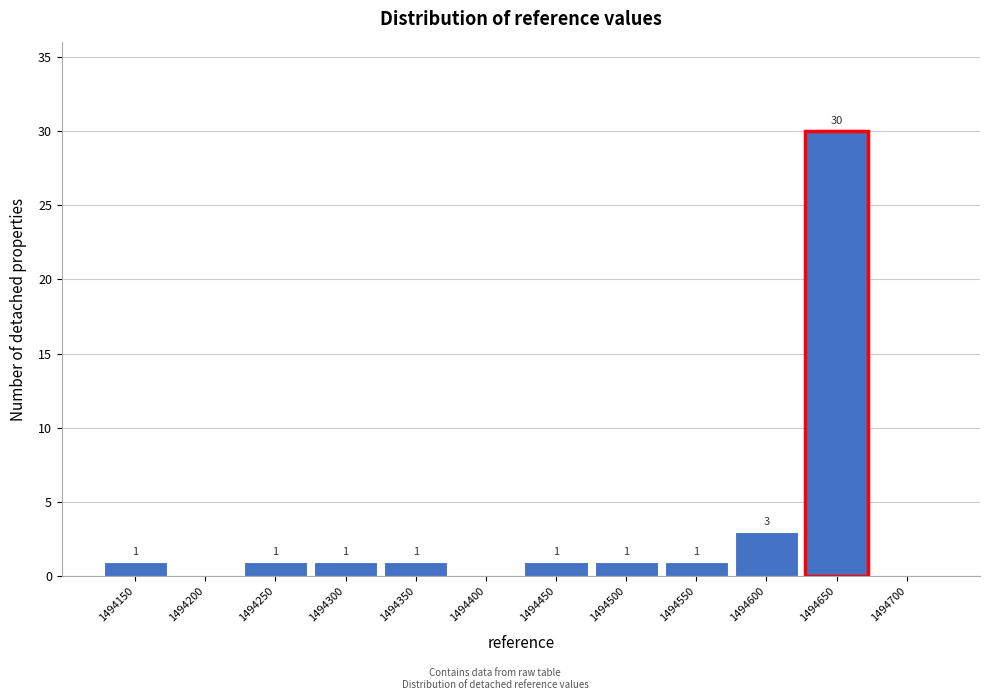

Reading left to right, list all the values displayed in this chart.

1494150=1	1494200=0	1494250=1	1494300=1	1494350=1	1494400=0	1494450=1	1494500=1	1494550=1	1494600=3	1494650=30	1494700=0